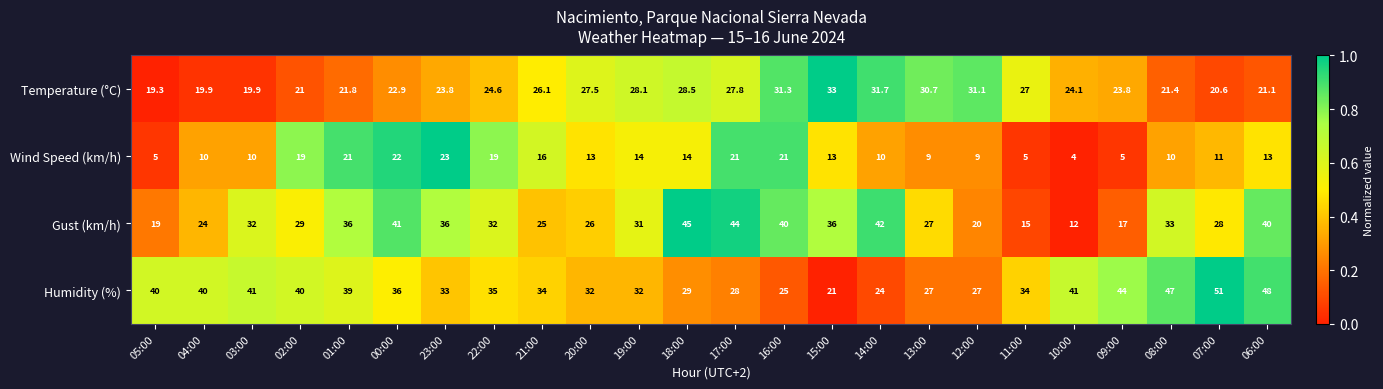

What is the difference between the highest and lowest values at 21:00?

18.0